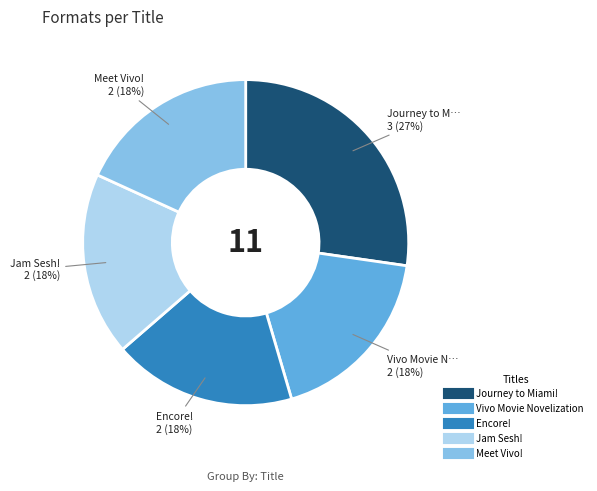

How many segments does this pie chart have?

5